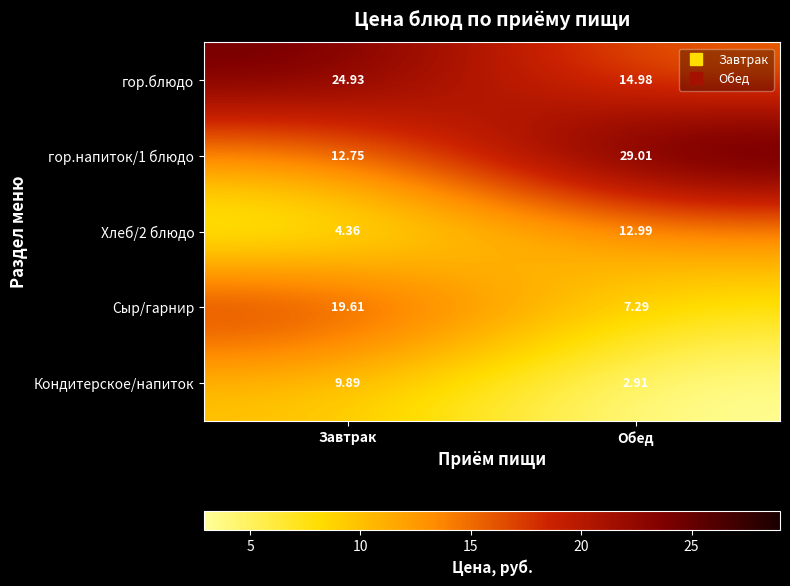

What is the total value across all series at Обед?

67.2